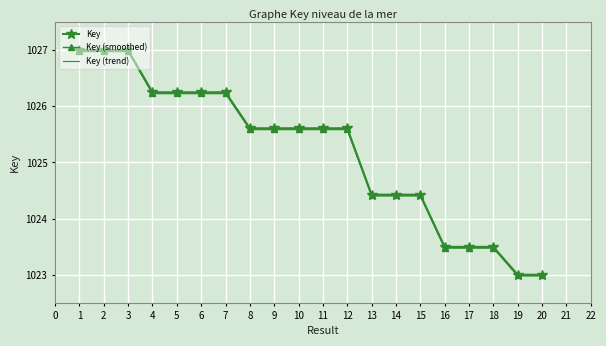

Between 6 and 8, which series saw the biggest shift?

Key